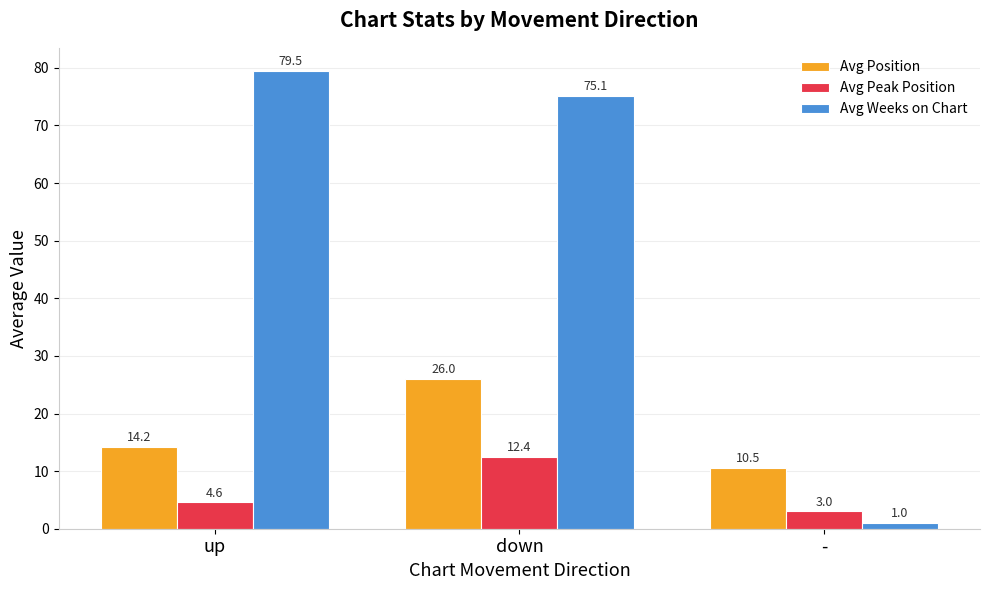

What value does the Avg Peak Position series have at down?

12.4